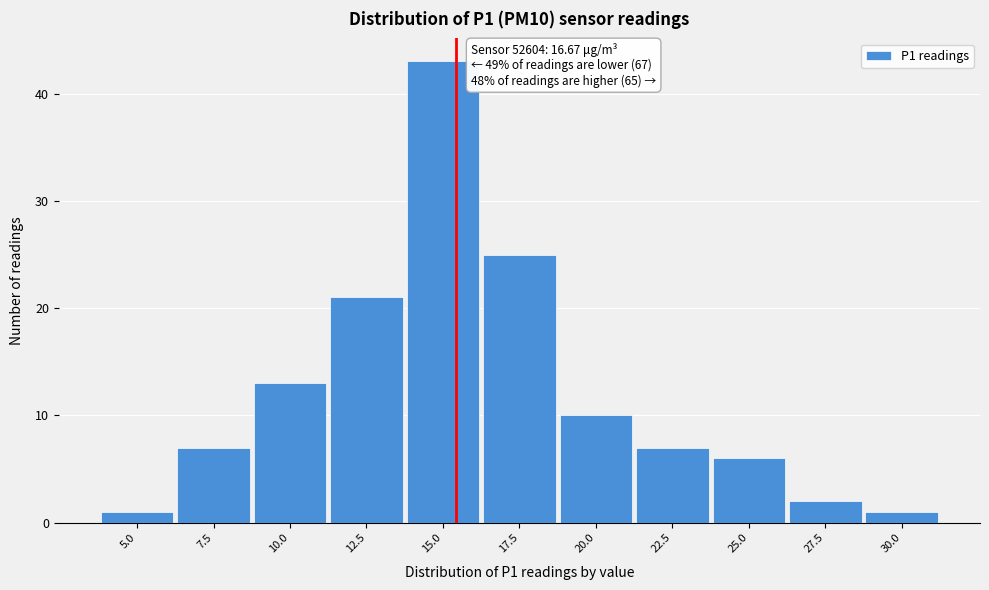

Reading right to left, what are all the values shown in this chart?

30.0=1	27.5=2	25.0=6	22.5=7	20.0=10	17.5=25	15.0=43	12.5=21	10.0=13	7.5=7	5.0=1